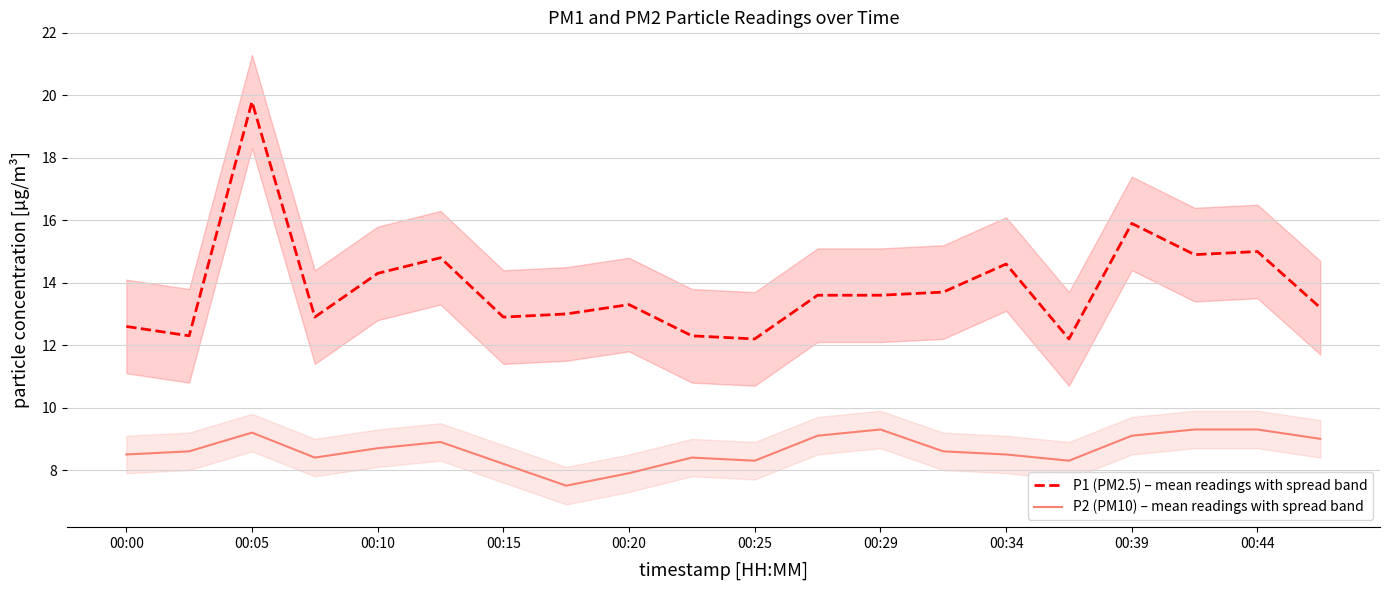

What is the value of the P1 (PM2.5) – mean readings with spread band point at the 1st from the left?

12.6